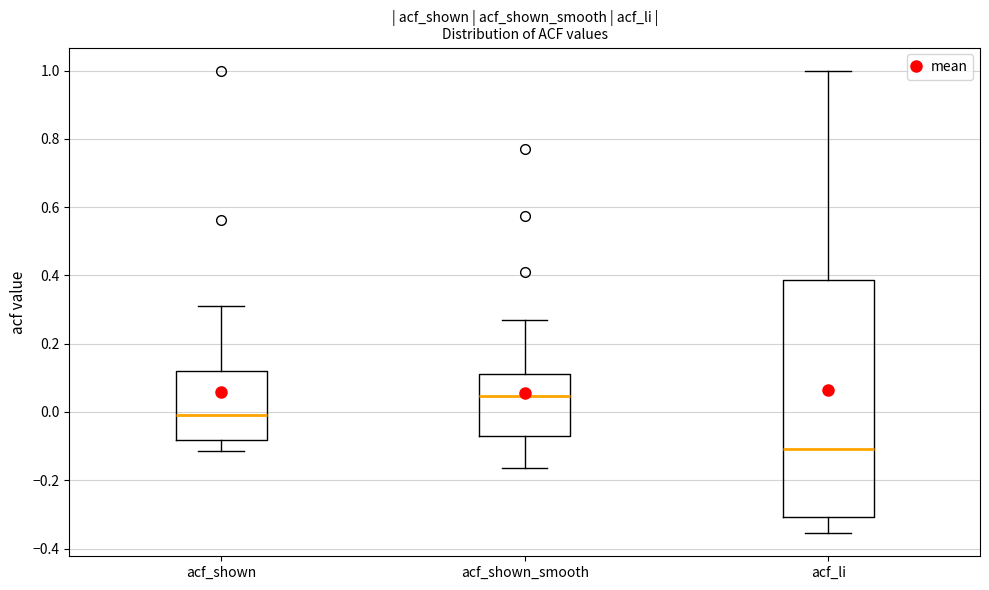

Reading left to right, transcribe this box plot: for each box, give where its median line is, the range the box spans, and where its two whiskers end, as read against the y-axis. The values are not printed on the chart, so give them approximately, as read against the axis.

acf_shown: median 0.00, box -0.08 to 0.12, whiskers -0.12 to 0.32
acf_shown_smooth: median 0.04, box -0.08 to 0.12, whiskers -0.16 to 0.26
acf_li: median -0.10, box -0.30 to 0.38, whiskers -0.36 to 1.00